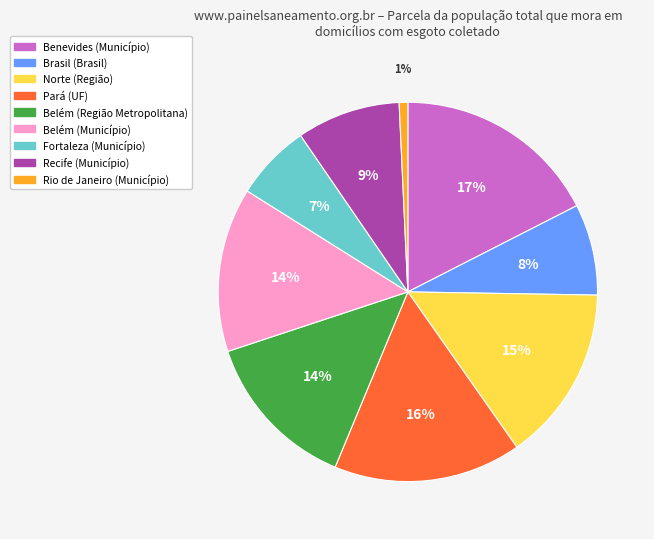

How many segments does this pie chart have?

9